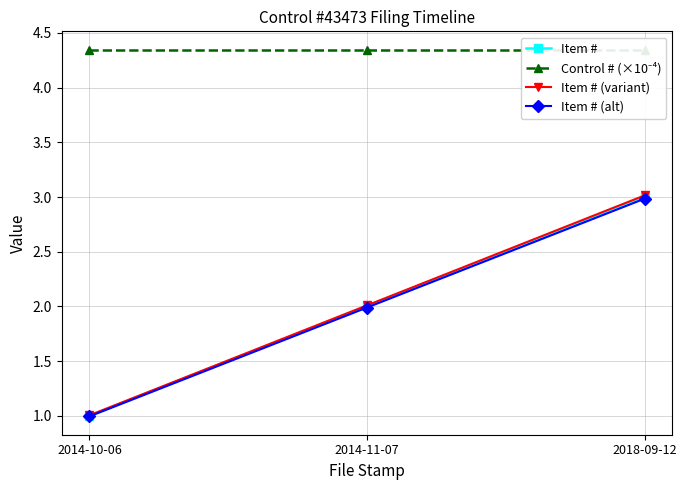

Which series has the largest range (max minus min)?

Item # (variant)